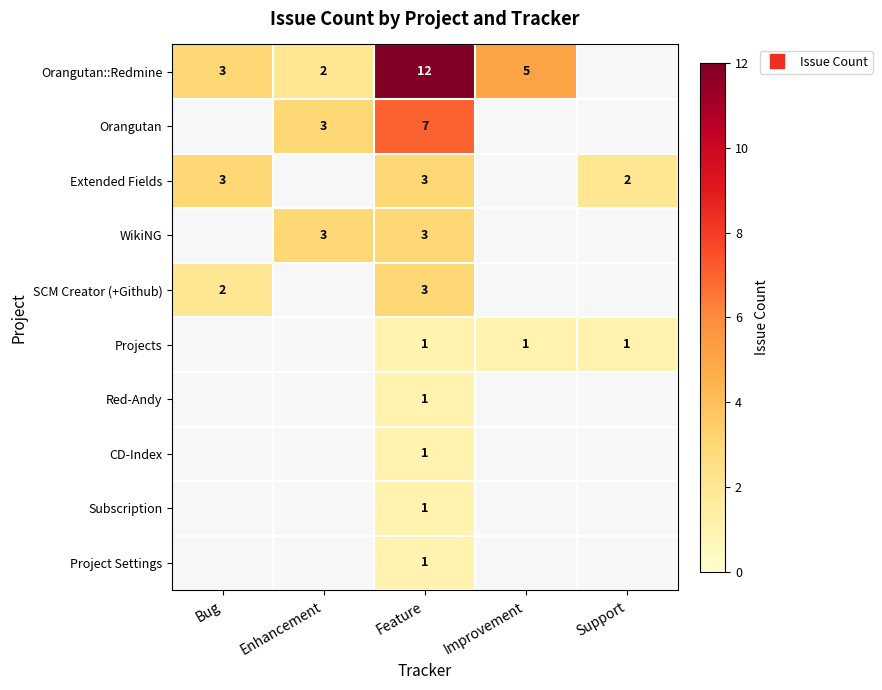

How many values in the SCM Creator (+Github) series are below 3?

1